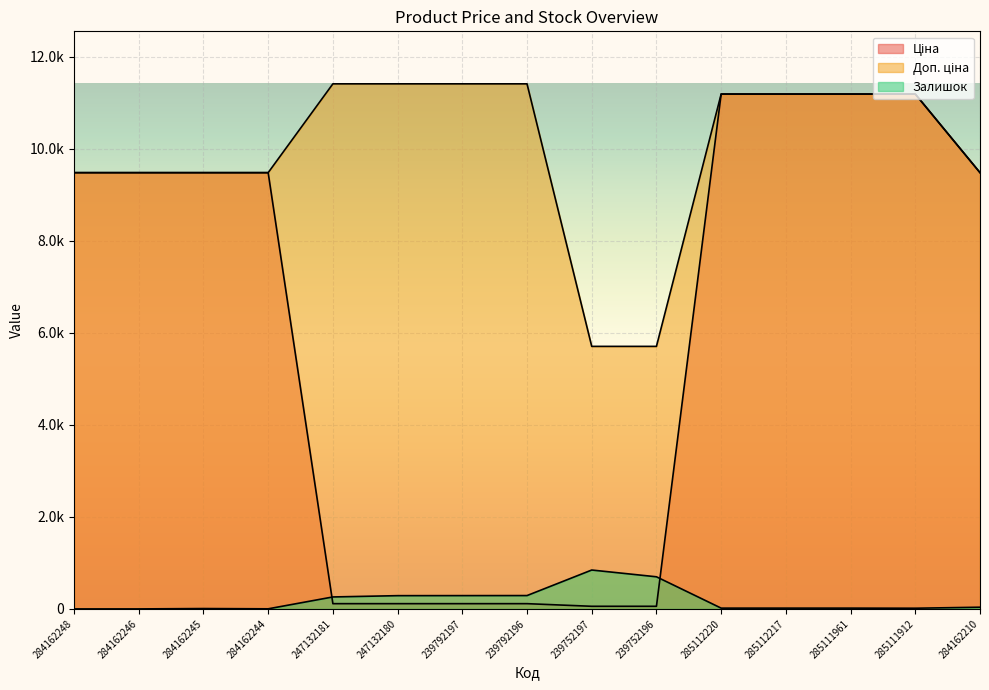

List the series in order of their overall mean, lowest first.

Залишок, Ціна, Доп. ціна